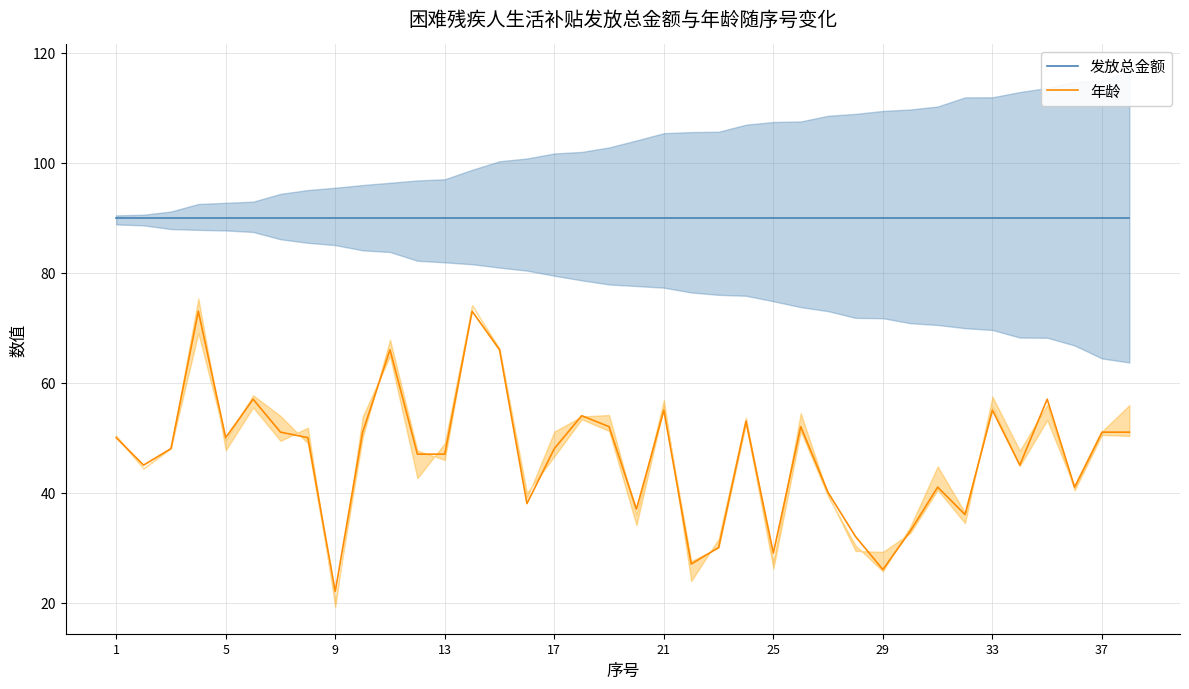

What is the sum of all 年龄 values?

1779